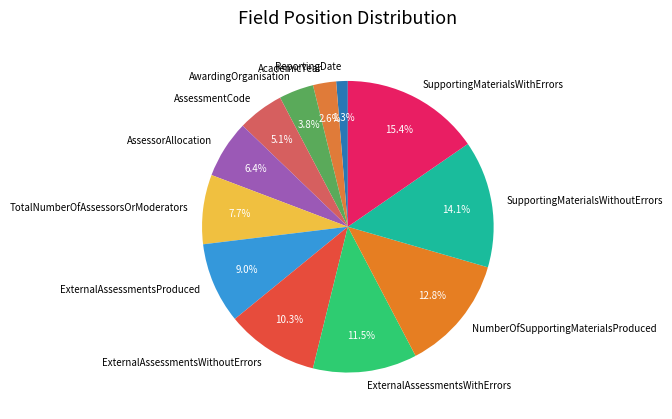

How many slices are in this pie chart?

12